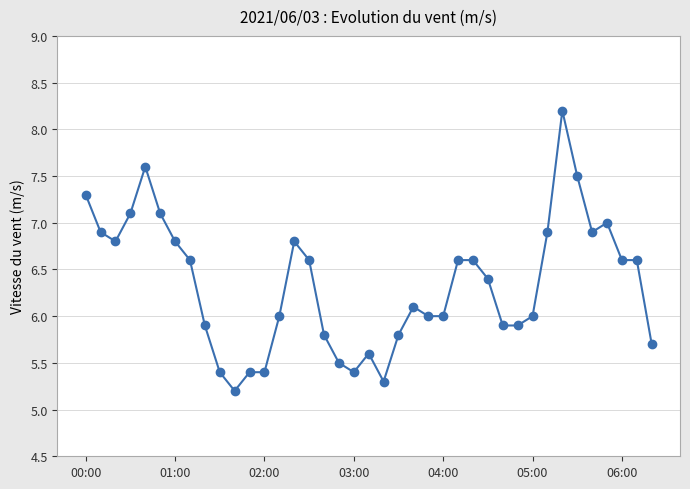

True or false: there are more than 1 points higher than both neighbors.

True